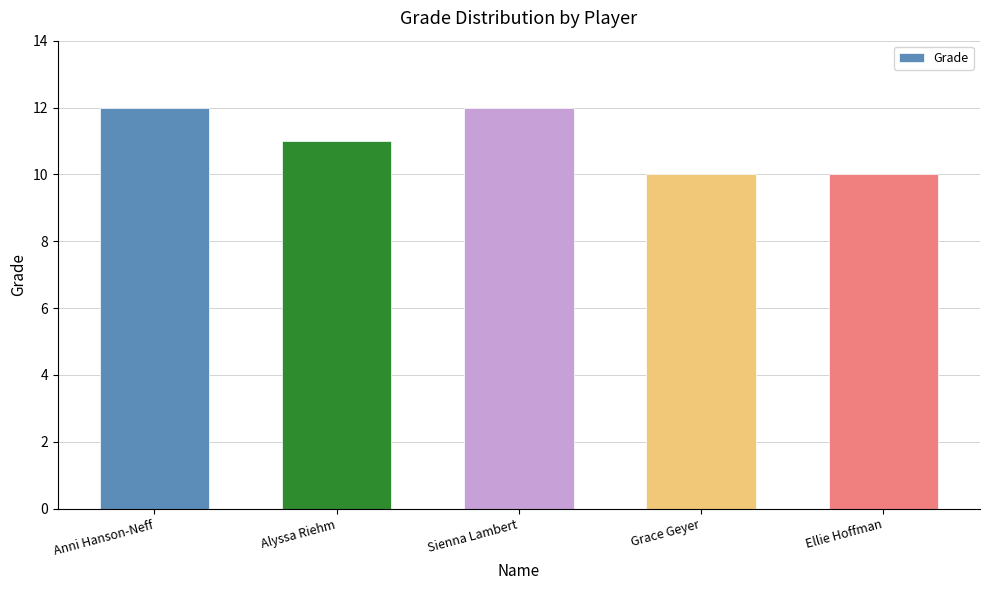

What is the ratio of the value at Ellie Hoffman to the value at Alyssa Riehm?

0.9